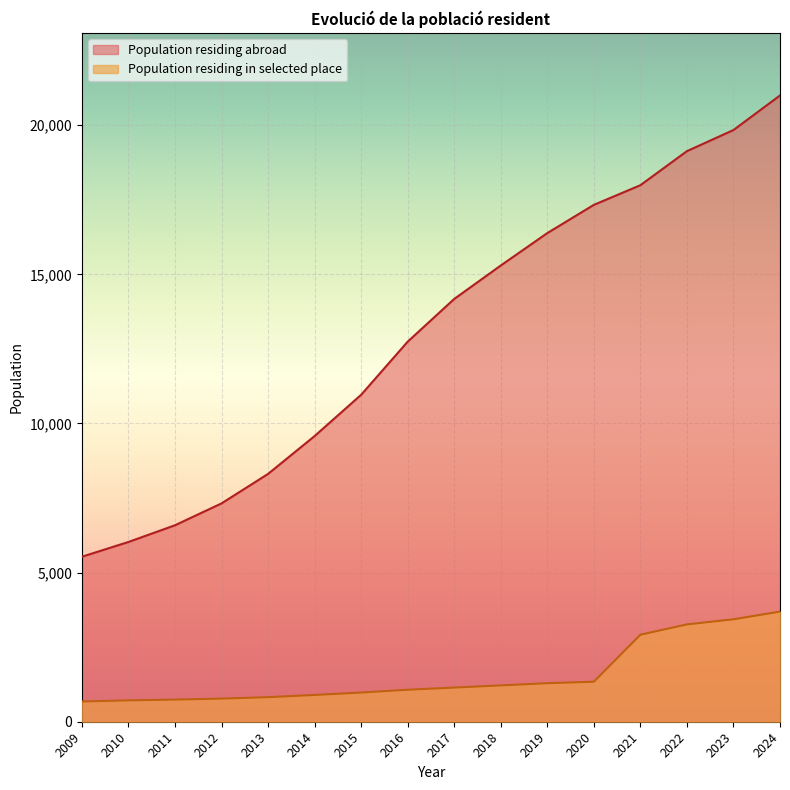

What is the difference between the maximum and minimum values in the Population residing abroad series?

15465